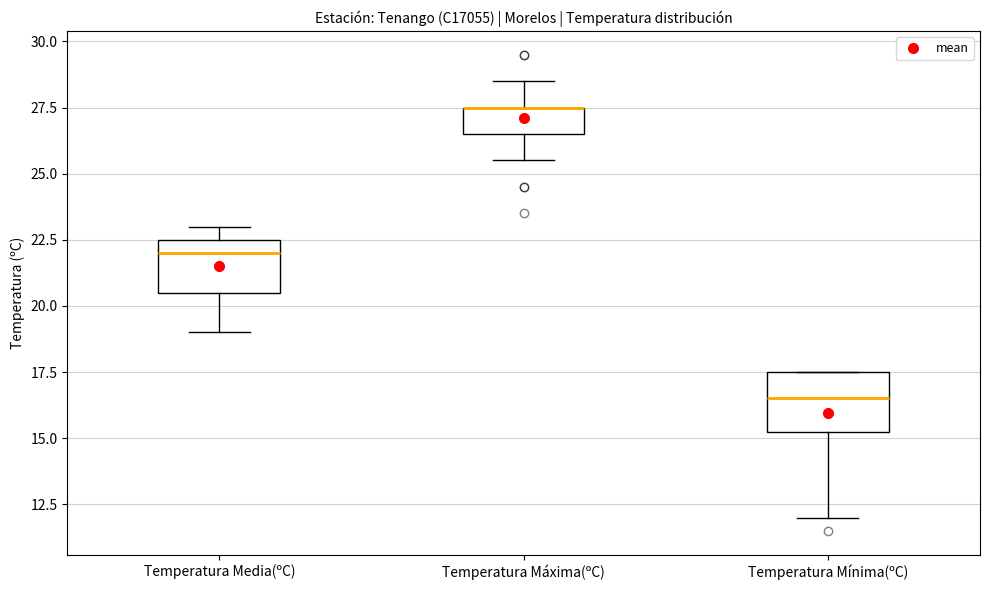

Reading left to right, transcribe this box plot: for each box, give where its median line is, the range the box spans, and where its two whiskers end, as read against the y-axis. The values are not printed on the chart, so give them approximately, as read against the axis.

Temperatura Media(ºC): median 22.0, box 20.5 to 22.5, whiskers 19.0 to 23.0
Temperatura Máxima(ºC): median 27.5 (drawn on the box's upper edge), box 26.5 to 27.5, whiskers 25.5 to 28.5
Temperatura Mínima(ºC): median 16.5, box 15.5 to 17.5, whiskers 12.0 to 17.5